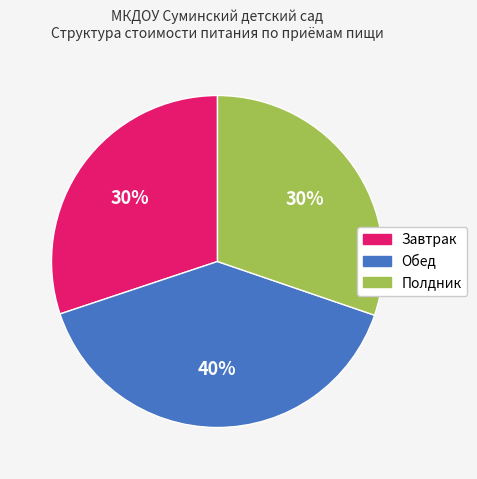

Does any single category account for the majority?

No